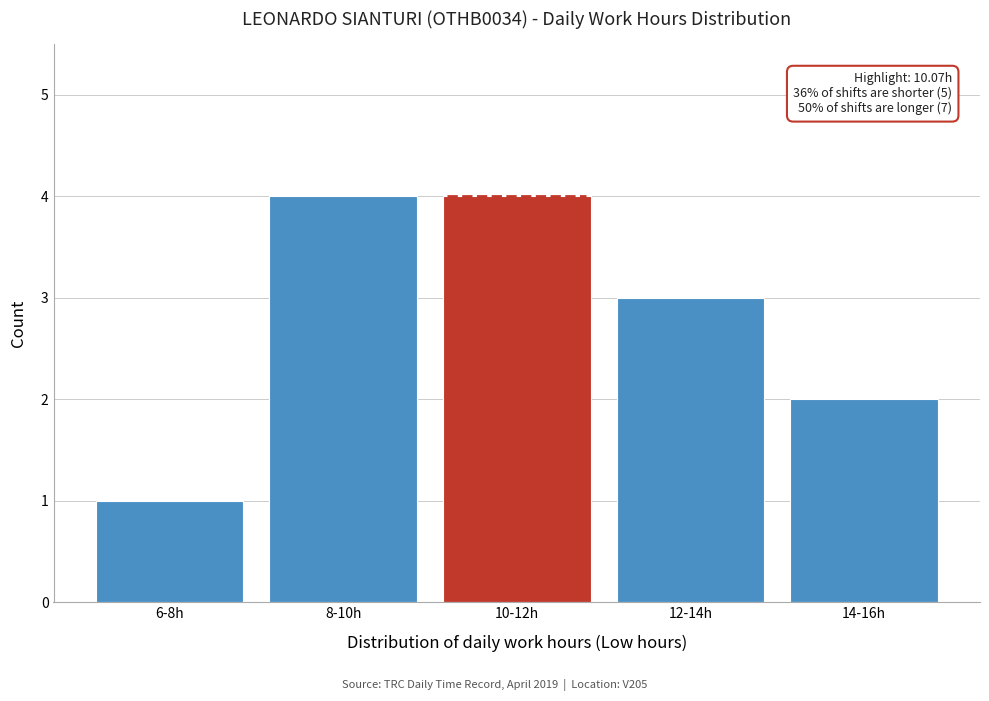

Reading right to left, extract all data points from this chart.

2	3	4	4	1